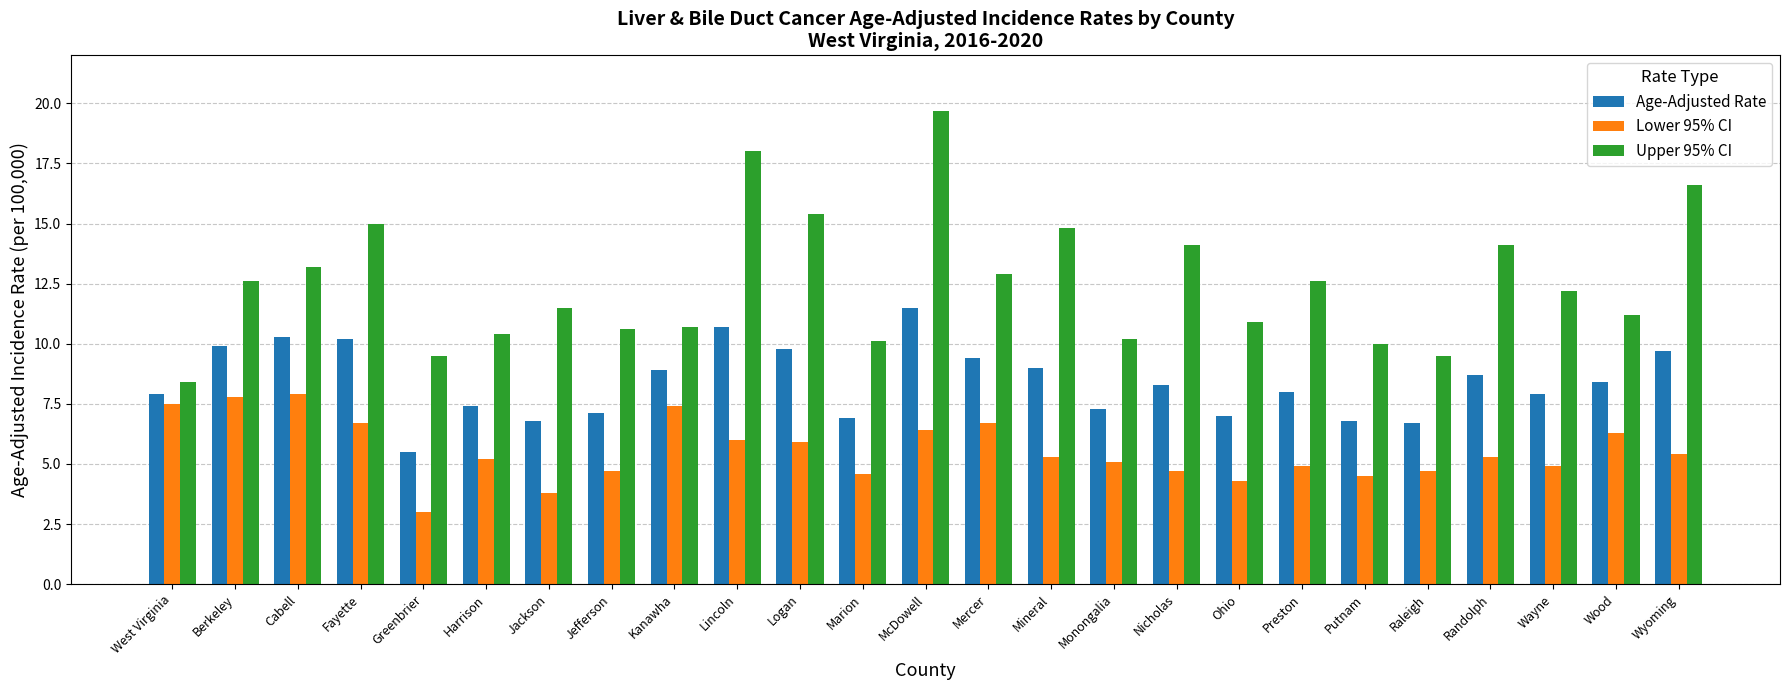

What is the difference between the maximum and minimum values in the Age-Adjusted Rate series?

6.0